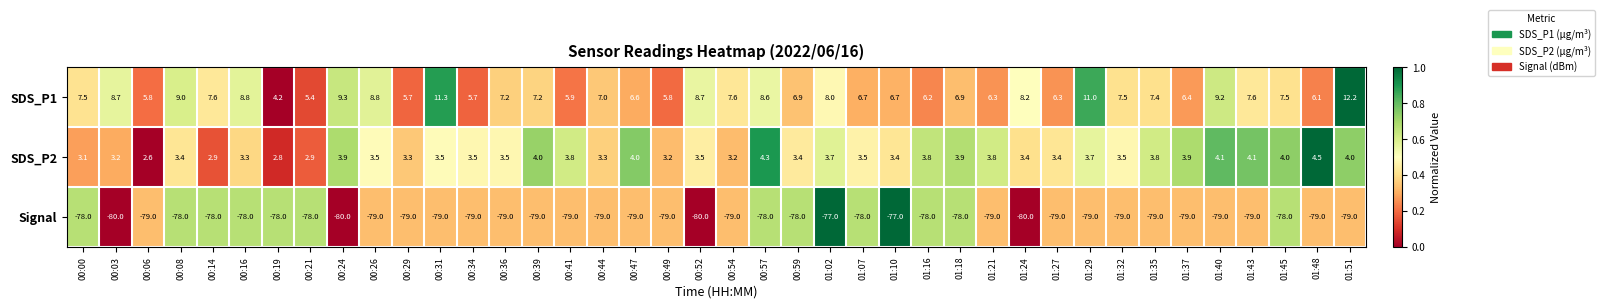

What is the difference between the SDS_P2 values at 01:07 and 01:40?

0.6